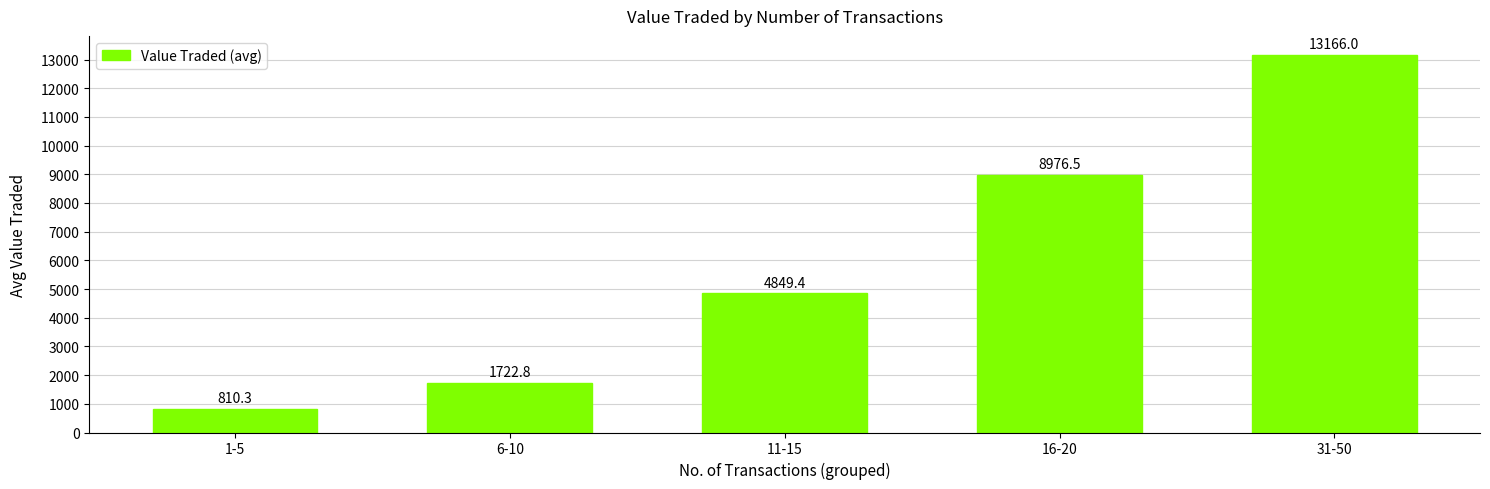

Which label corresponds to the smallest value in the chart?

1-5